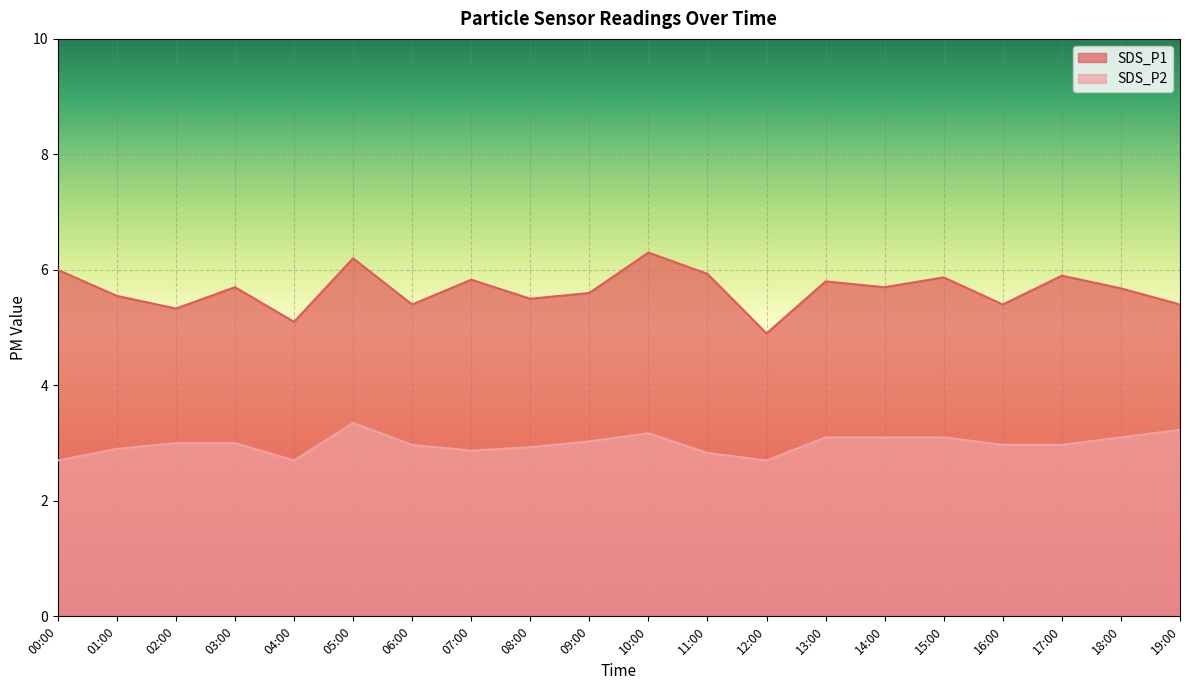

True or false: SDS_P1 and SDS_P2 cross at least once.

False